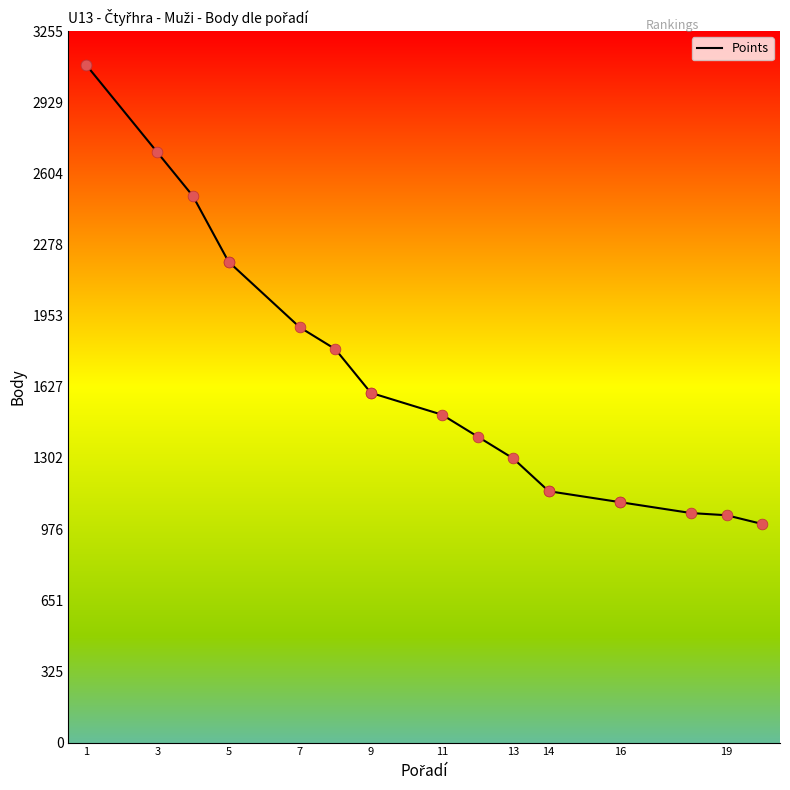

Between 19 and 14, which is larger?

14